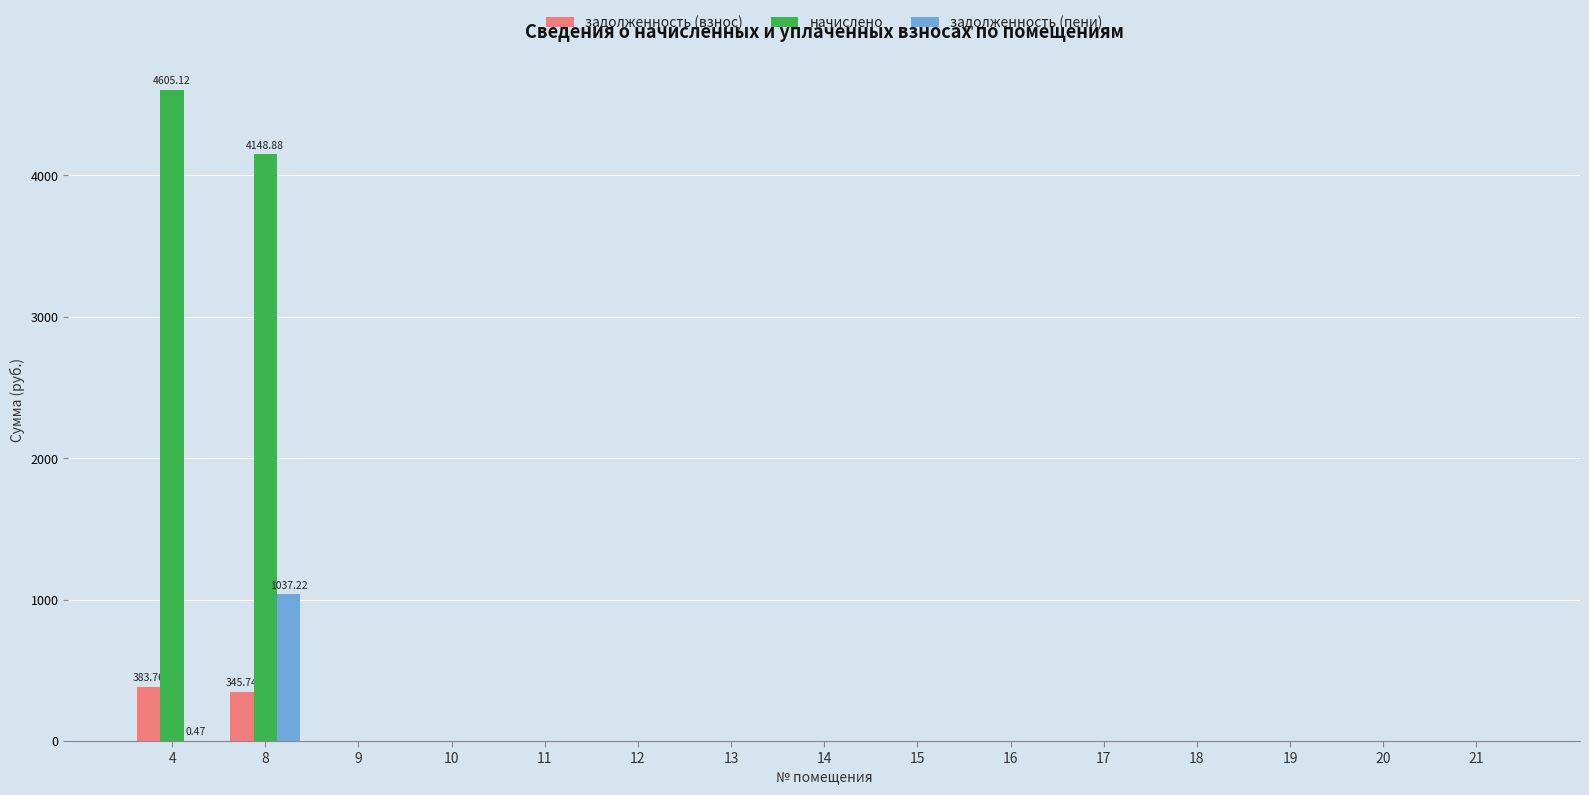

The value of задолженность (взнос) at 18 is 0.0. True or false?

True